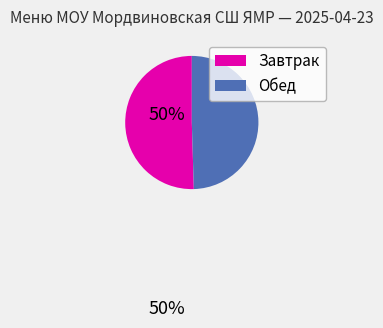

Does any single category account for the majority?

Yes